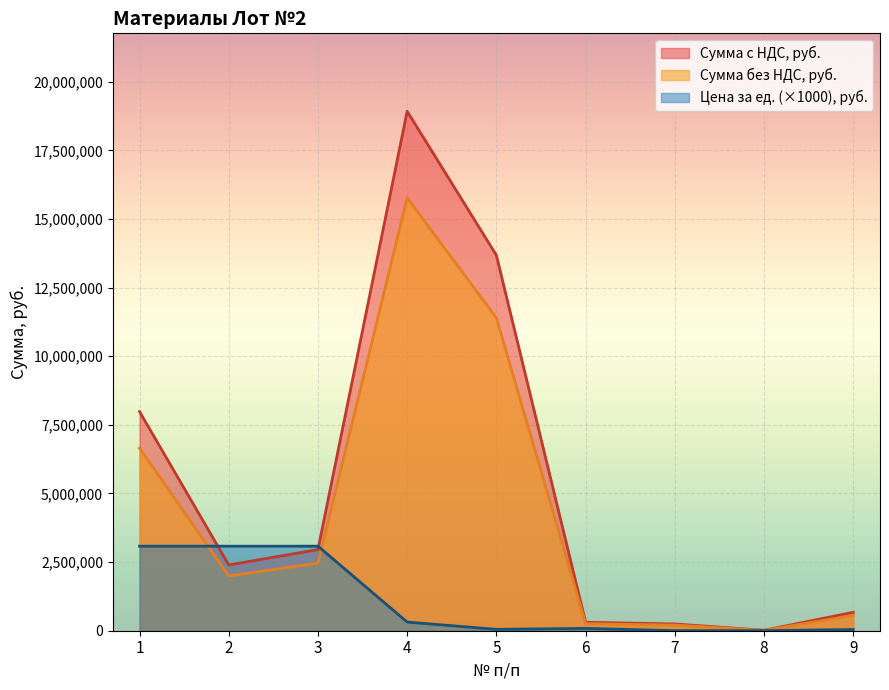

Where is the first local minimum for Сумма без НДС, руб.?

2